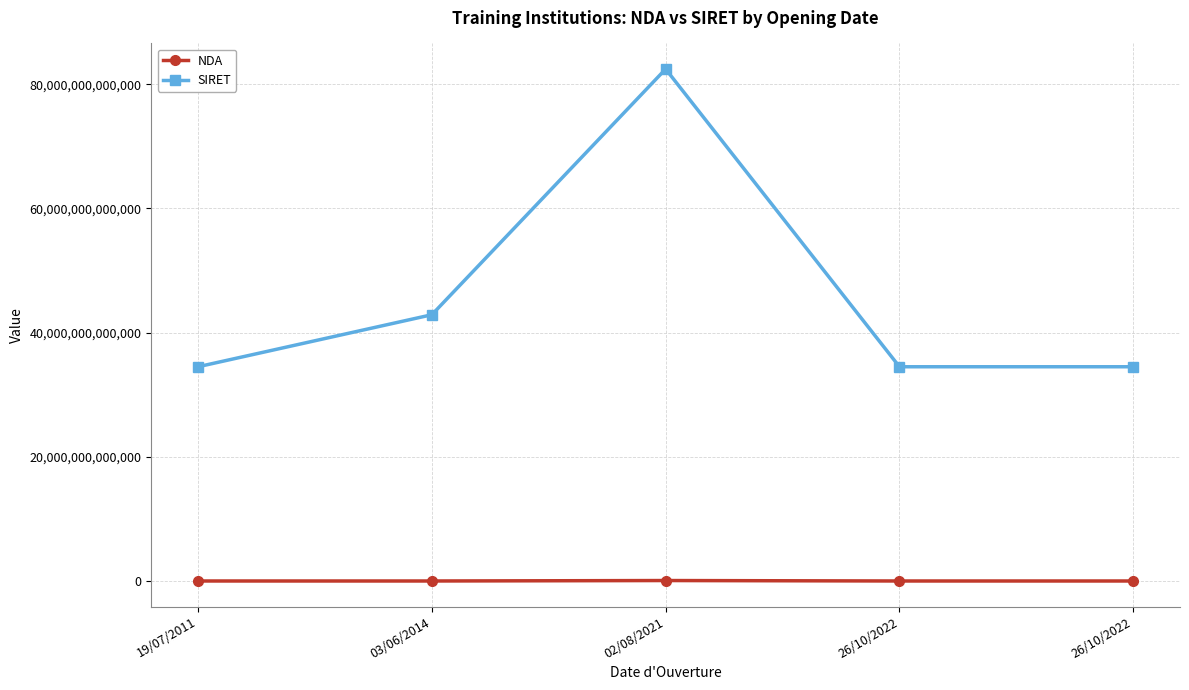

How many lines are shown in the chart?

2